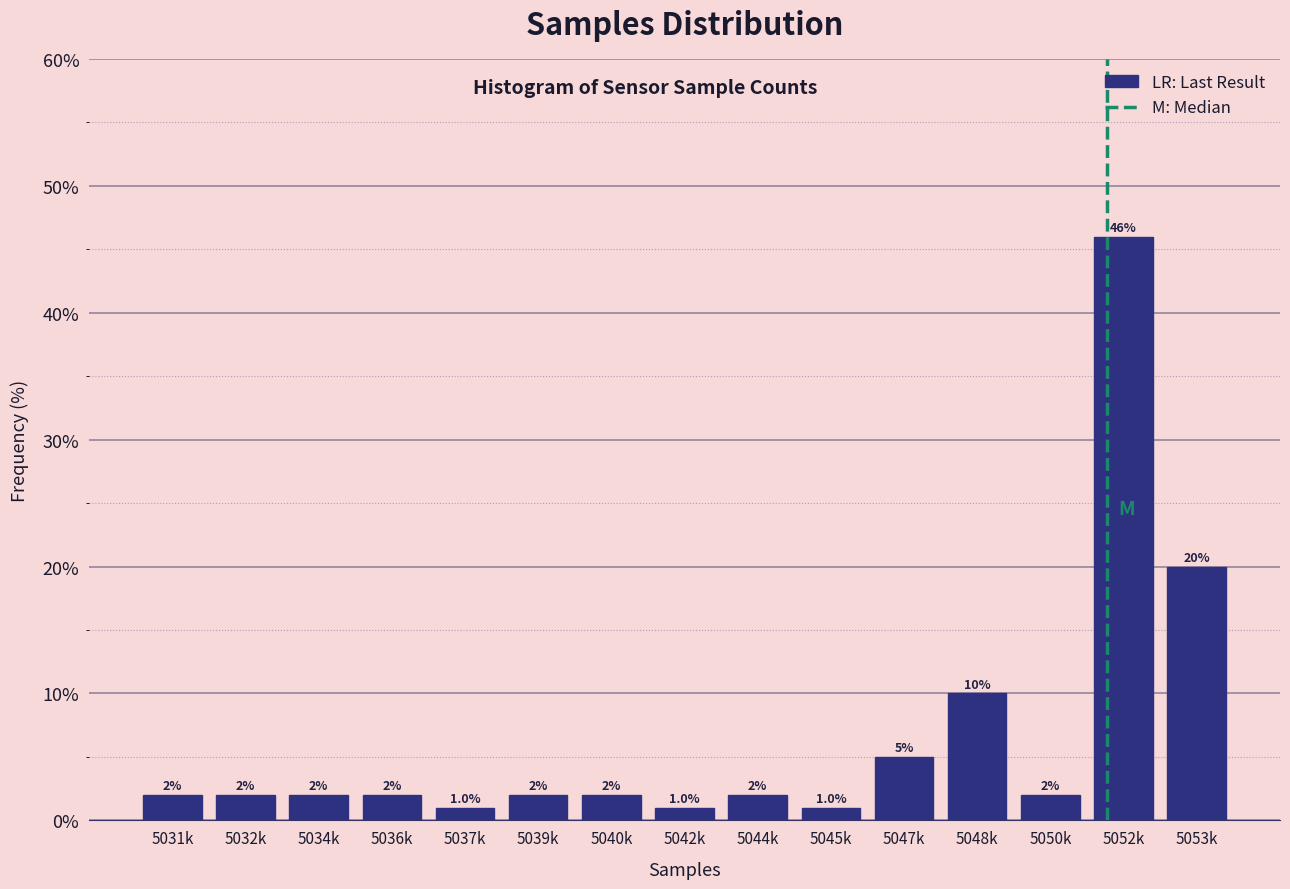

Reading left to right, extract all data points from this chart.

2	2	2	2	1	2	2	1	2	1	5	10	2	46	20